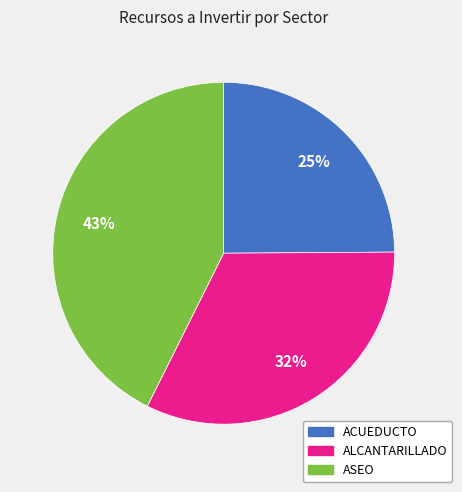

Rank the categories by value from highest to lowest.

ASEO, ALCANTARILLADO, ACUEDUCTO